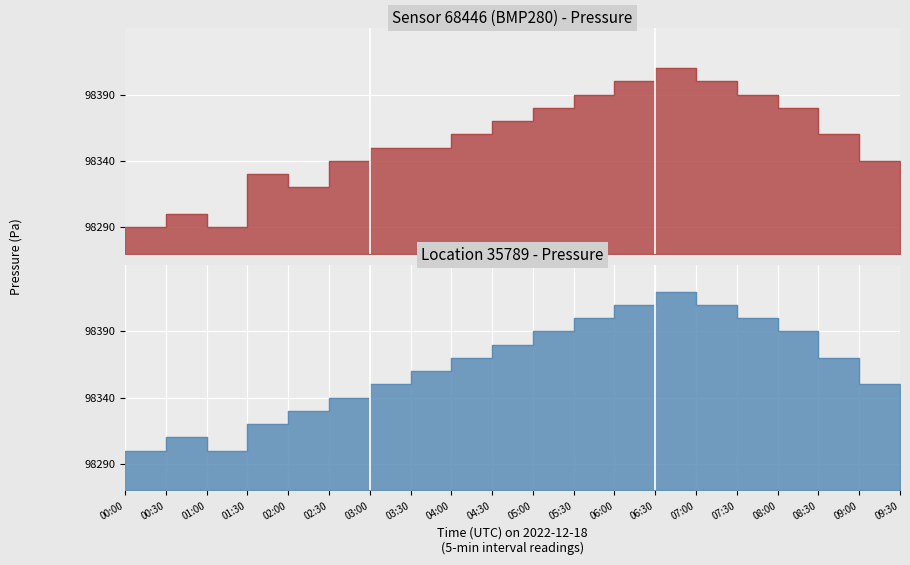

Reading left to right, transcribe all the data shown in this chart.

pressure: 98290	98300	98290	98330	98320	98340	98350	98350	98360	98370	98380	98390	98400	98410	98400	98390	98380	98360	98340	98320
pressure2: 98300	98310	98300	98320	98330	98340	98350	98360	98370	98380	98390	98400	98410	98420	98410	98400	98390	98370	98350	98330